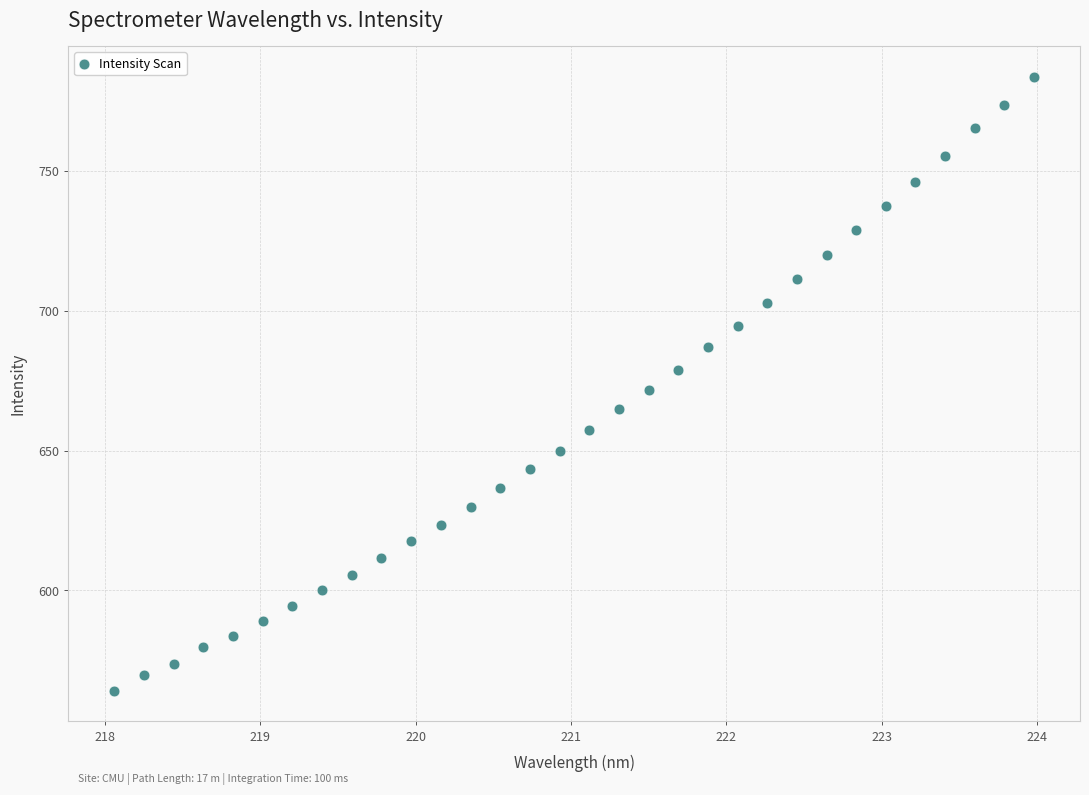

What is the range of X values (max minus min)?

5.9